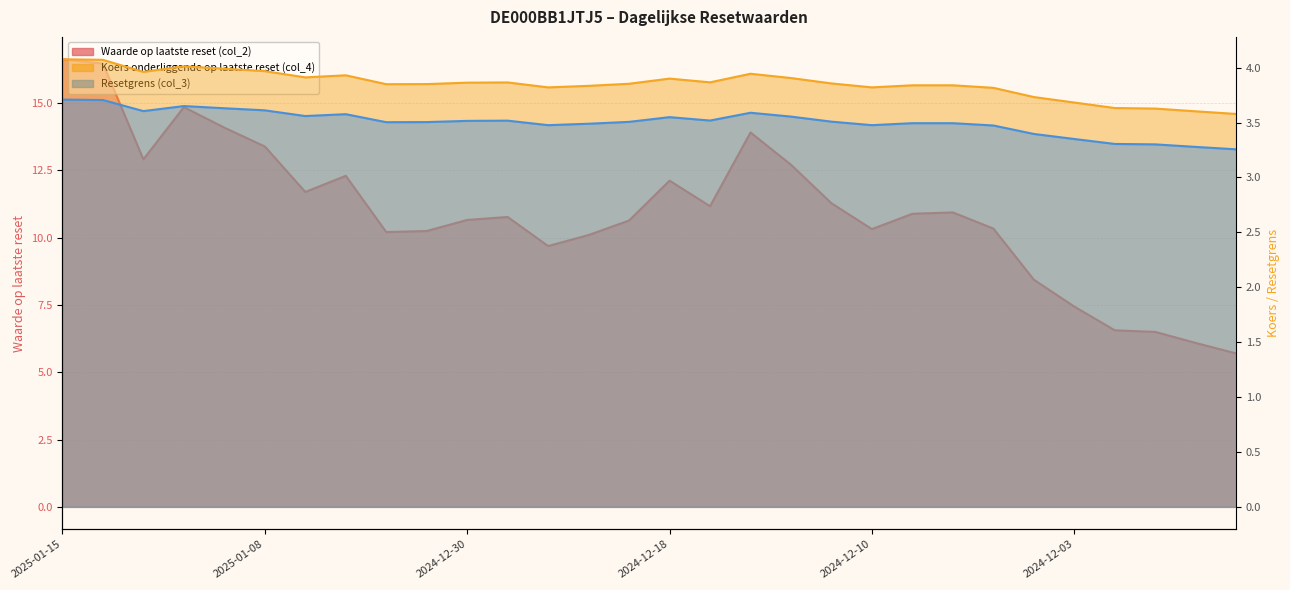

True or false: Resetgrens (col_3) and Koers onderliggende op laatste reset (col_4) cross at least once.

False